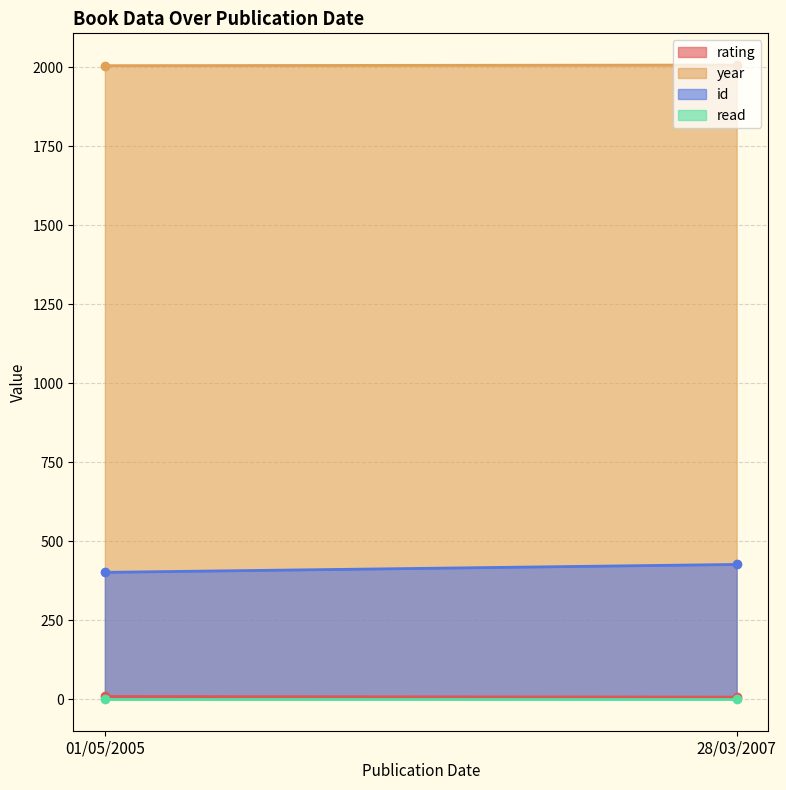

Reading right to left, extract all data points from this chart.

rating: 28/03/2007=6	01/05/2005=8
year: 28/03/2007=2007	01/05/2005=2005
id: 28/03/2007=426	01/05/2005=401
read: 28/03/2007=1	01/05/2005=1